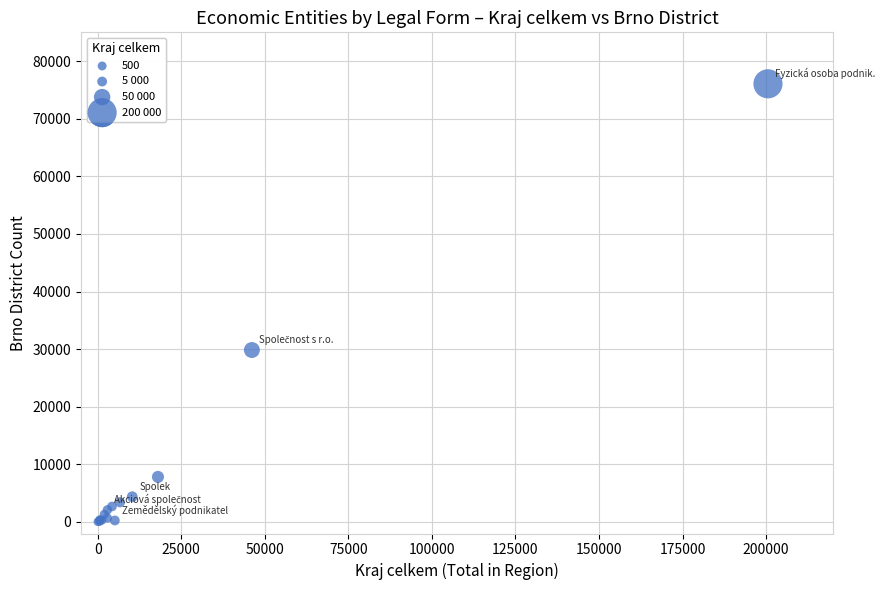

What Y value in the scatter plot is closest to 38054?

29853